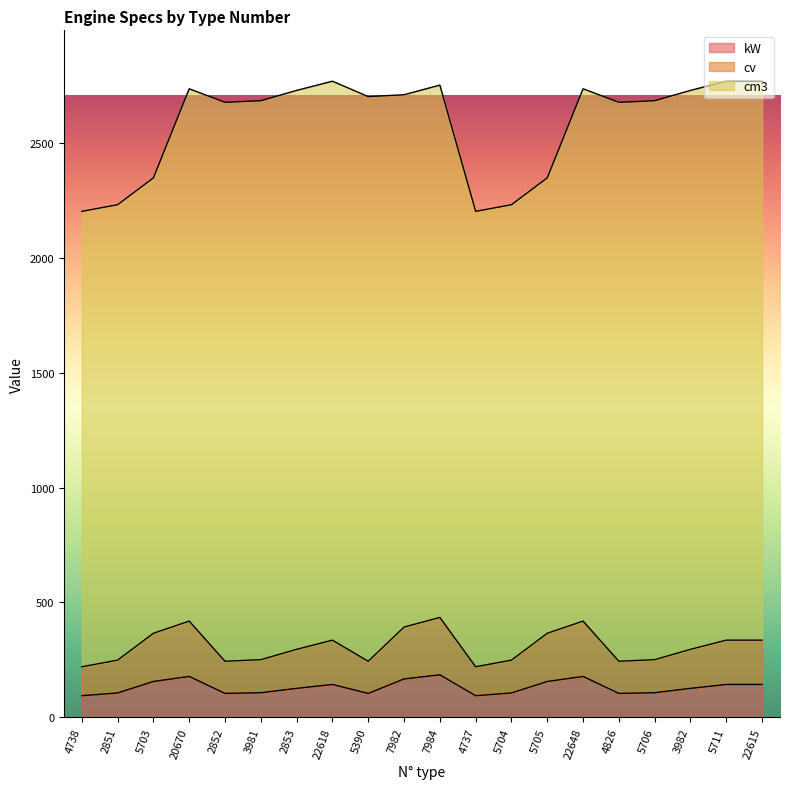

What are all the series names shown in the legend?

kW, cv, cm3